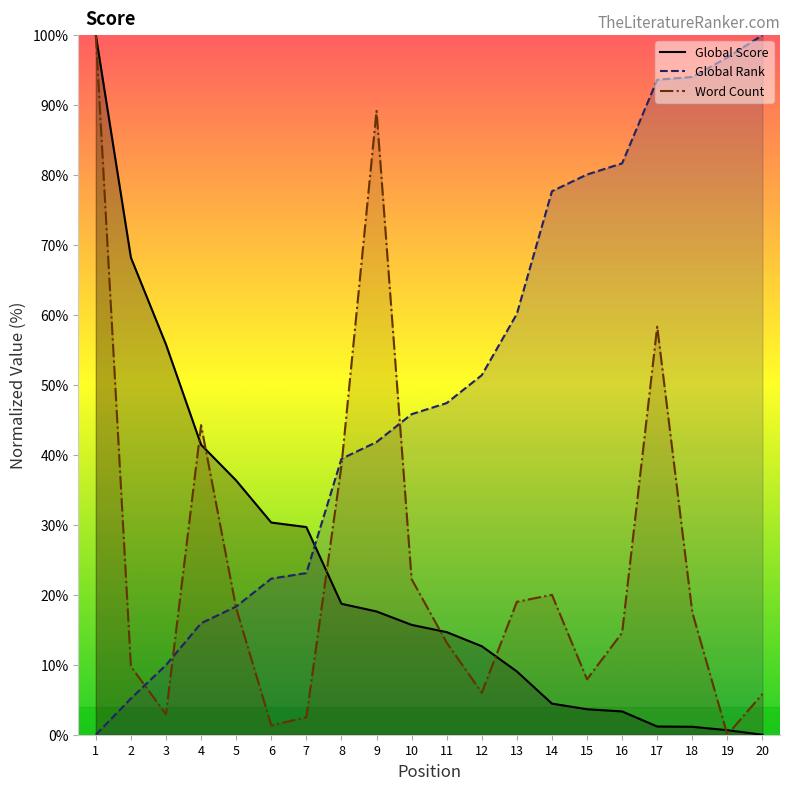

The Word Count series shows 11.0 at 14. True or false?

False